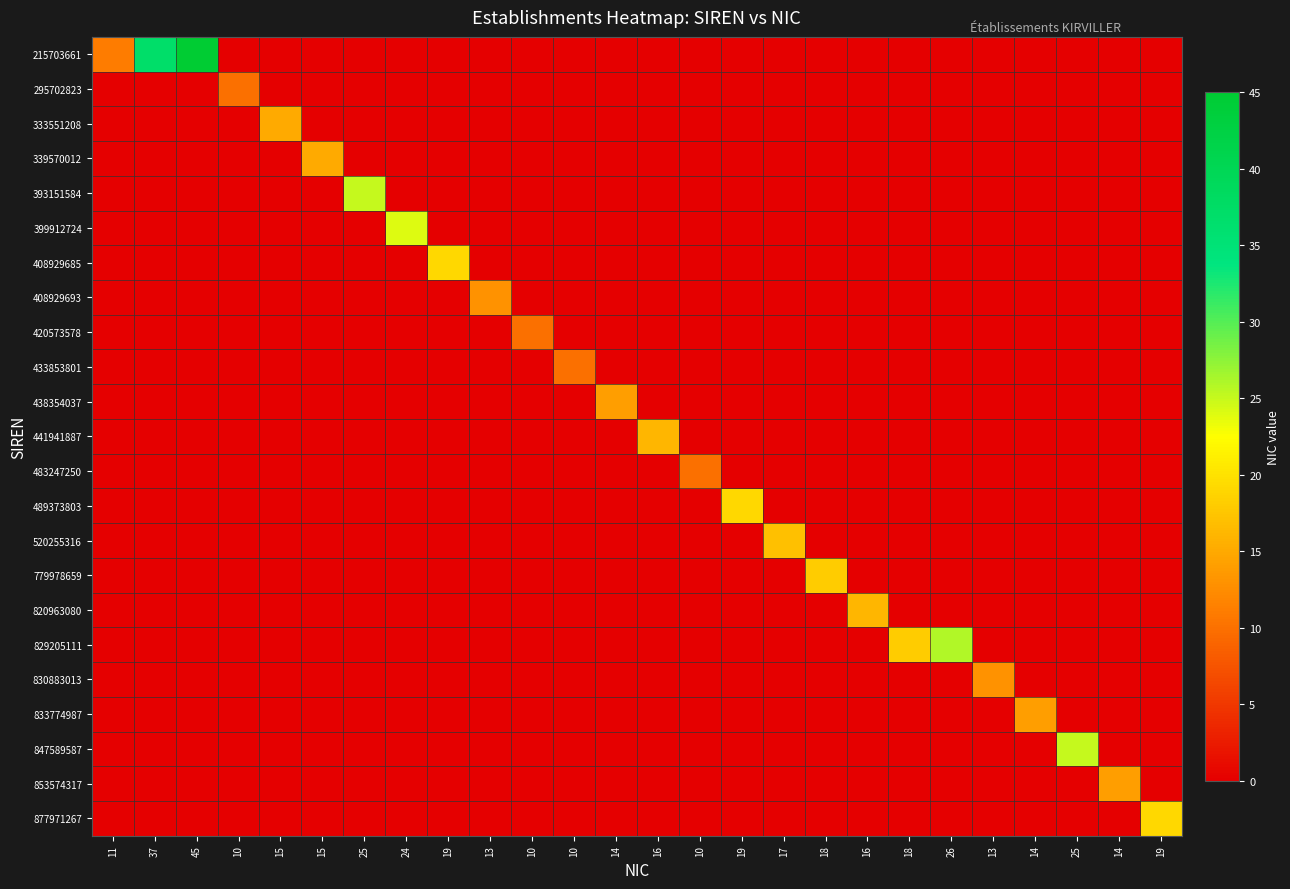

At which category does the chart reach its peak across all series?

45